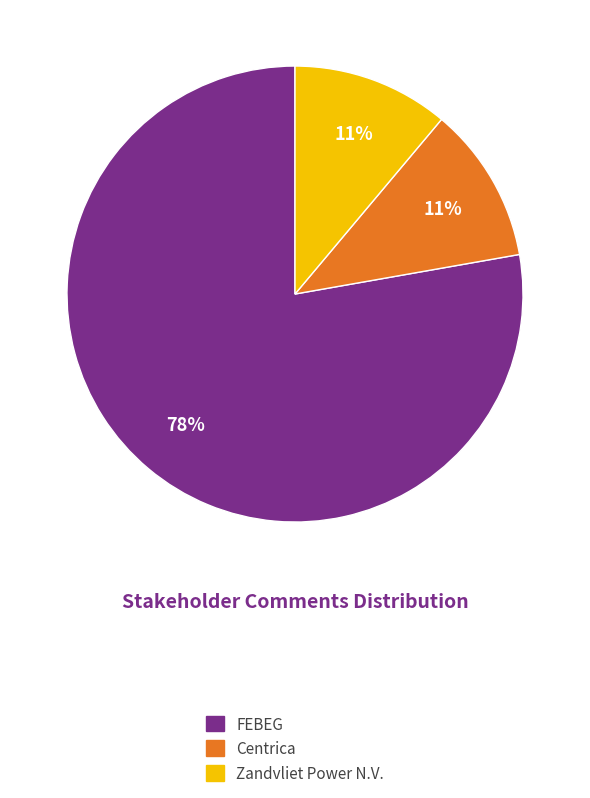

Is it true that FEBEG is 91% of the pie?

False